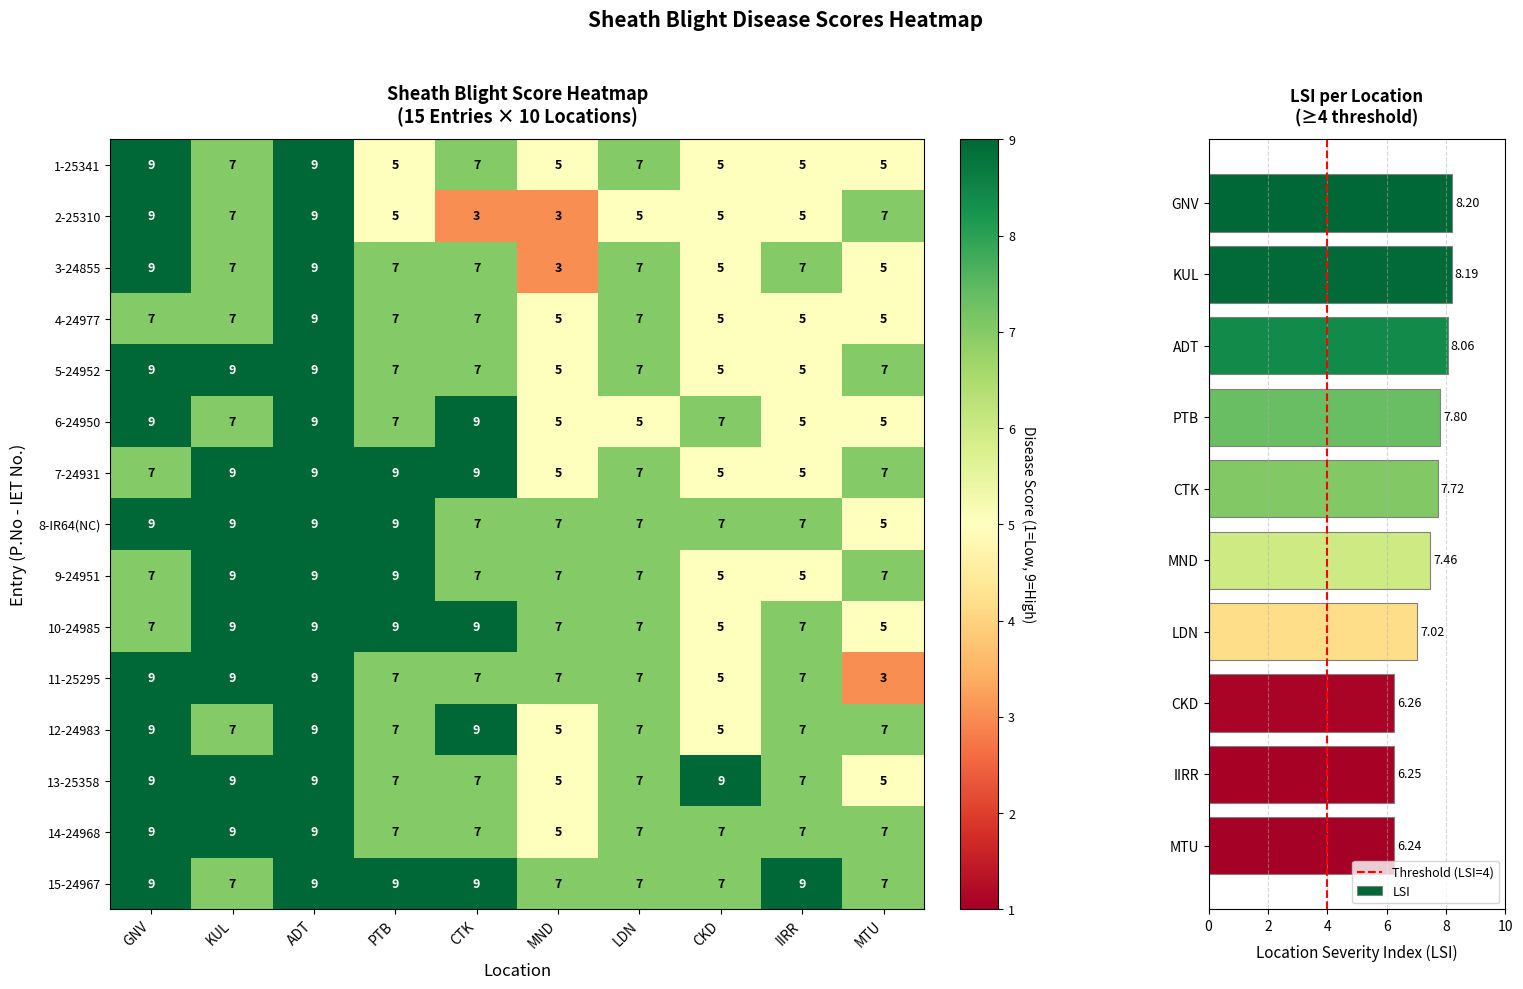

List the labels in order of LSI value, smallest first.

MTU, IIRR, CKD, LDN, MND, CTK, PTB, ADT, KUL, GNV